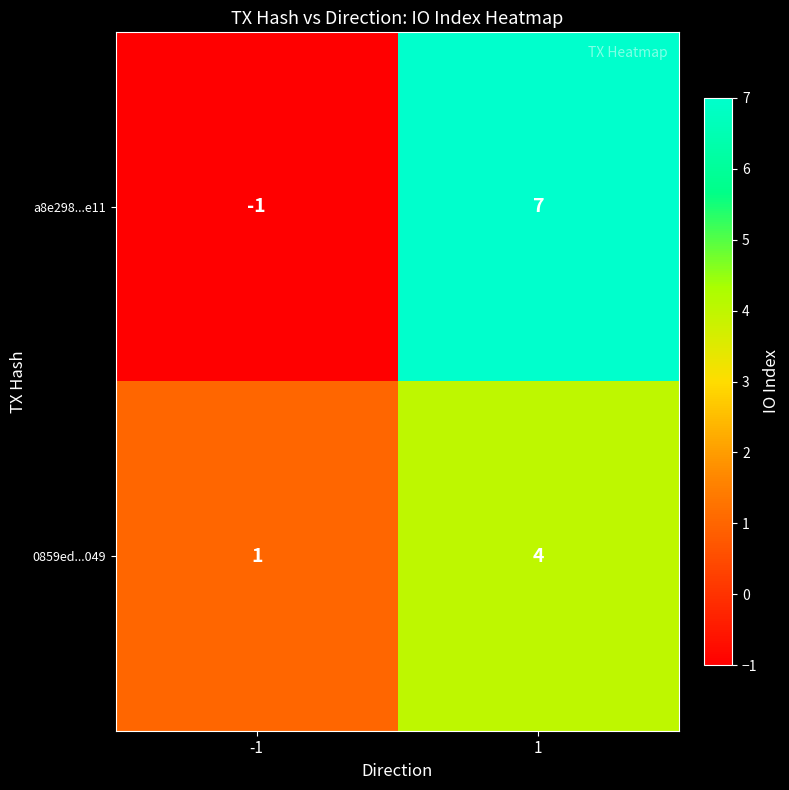

What is the highest value of the 0859ed...049 series?

4